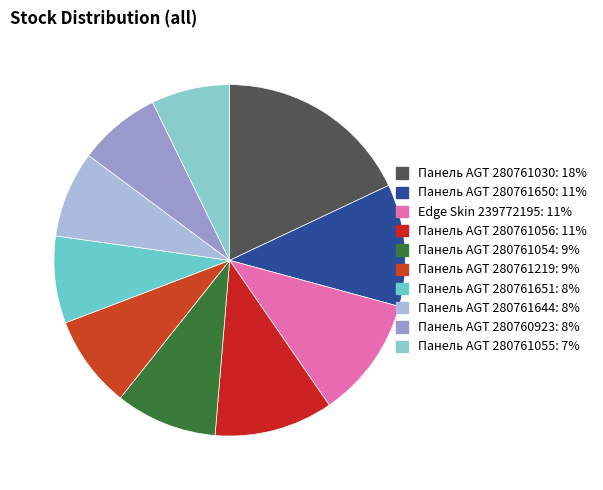

True or false: Панель AGT 280761054 accounts for 2% of the total.

False